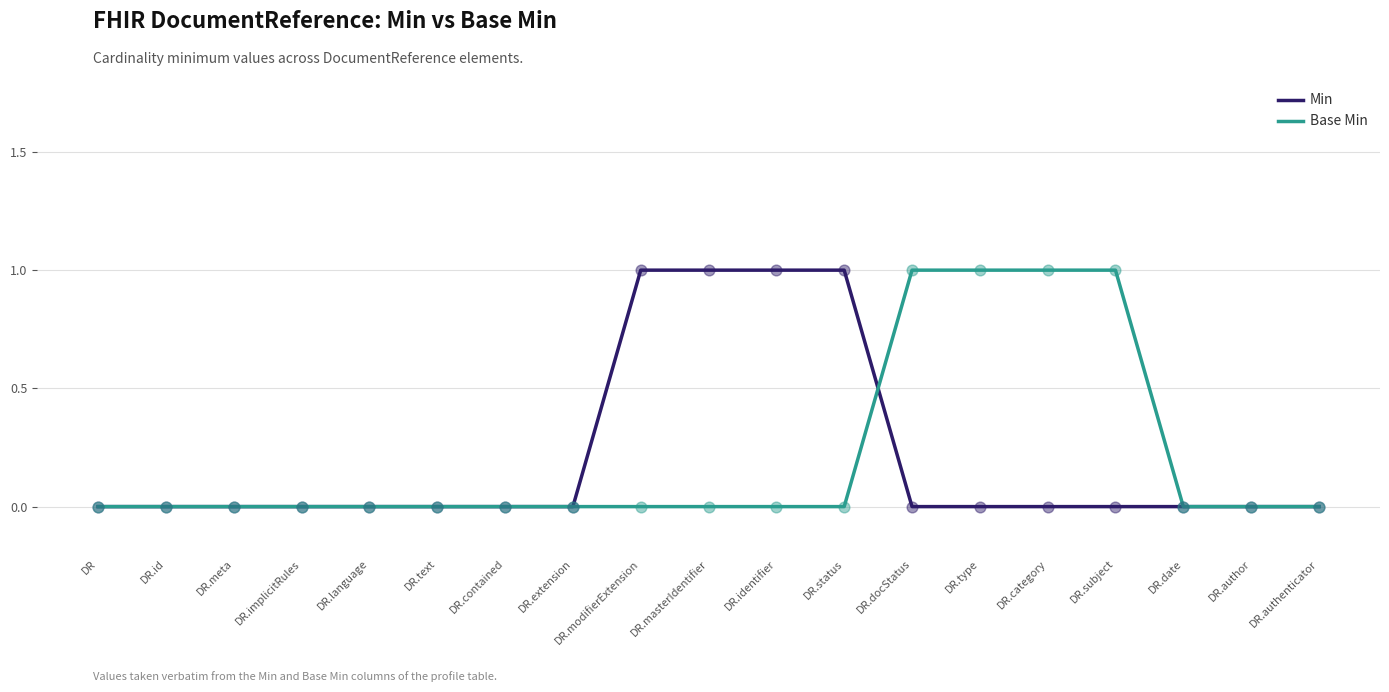

Which series changed the most between DR.implicitRules and DR.status?

Min